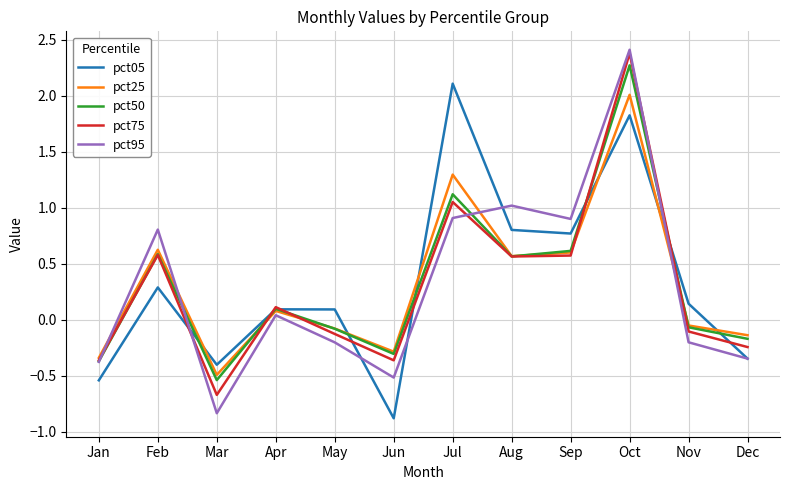

What are all the series names shown in the legend?

pct05, pct25, pct50, pct75, pct95